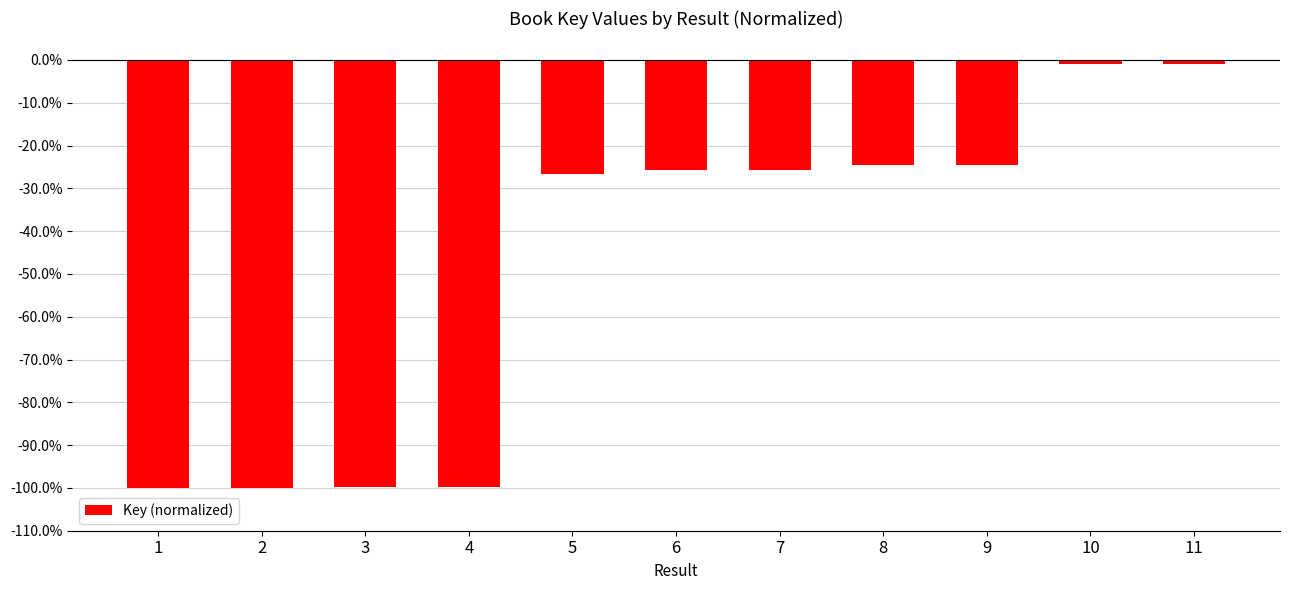

What is the minimum value shown in the chart?

-100.0